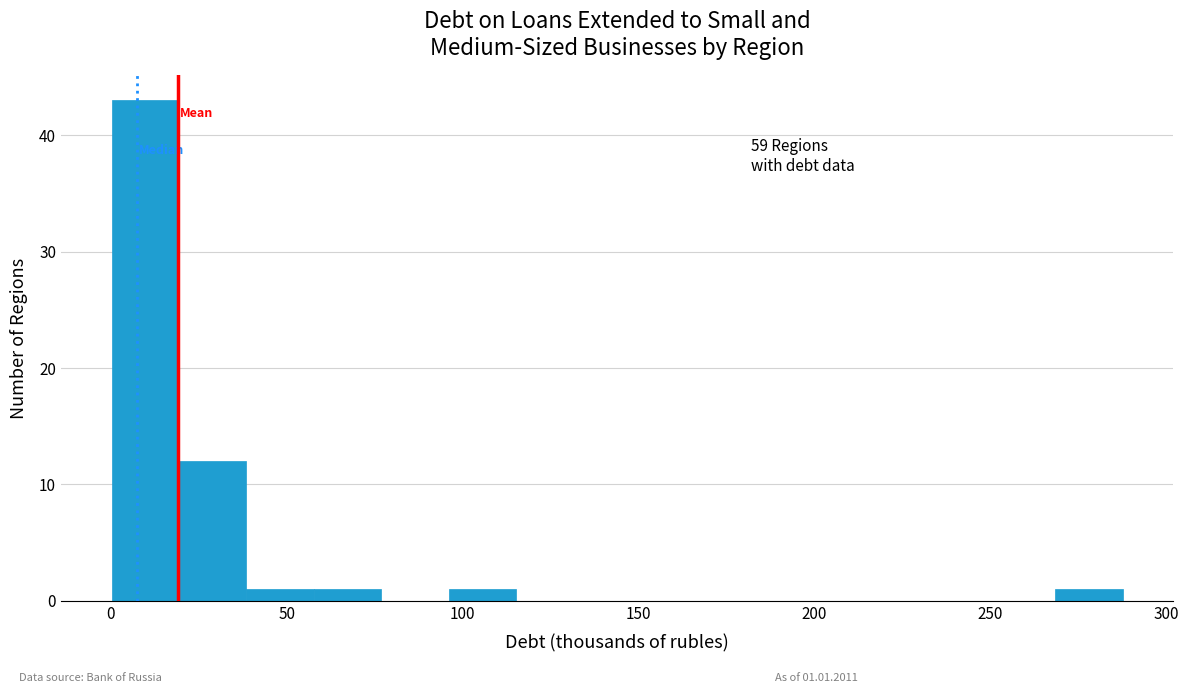

Around what value on the x-axis is the tallest bar? Give the approximate position of its centre, as read against the axis.

10